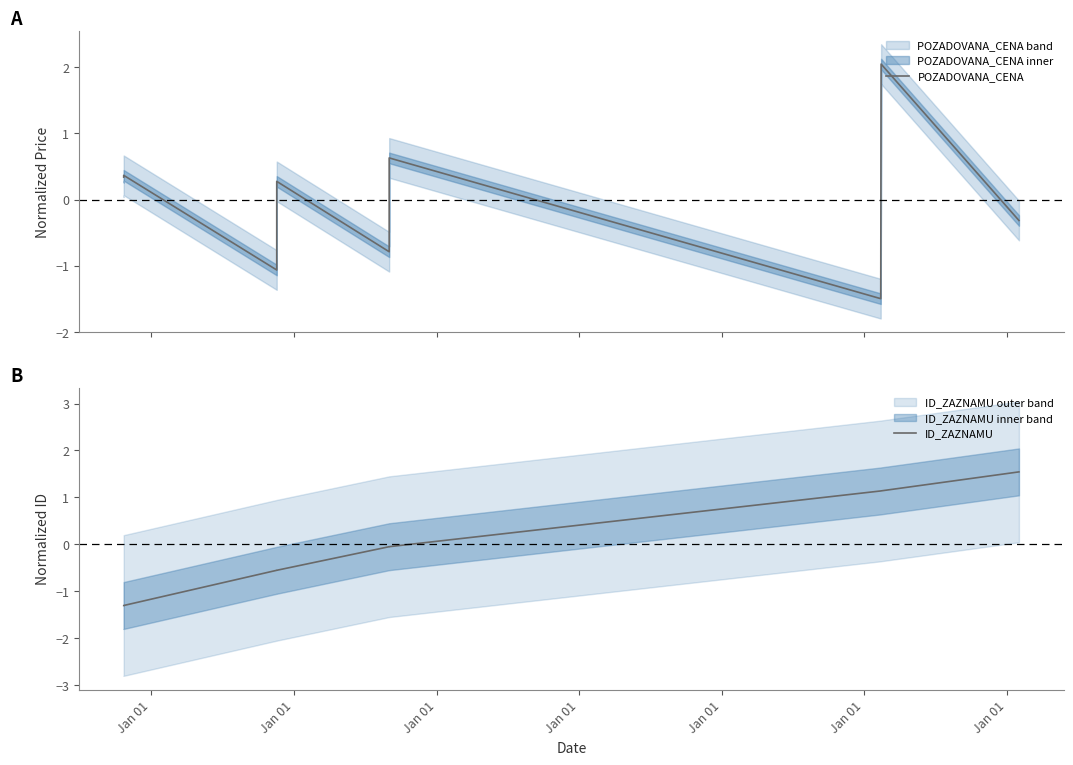

What value does the ID_ZAZNAMU series have at Jan 01?

-1.3